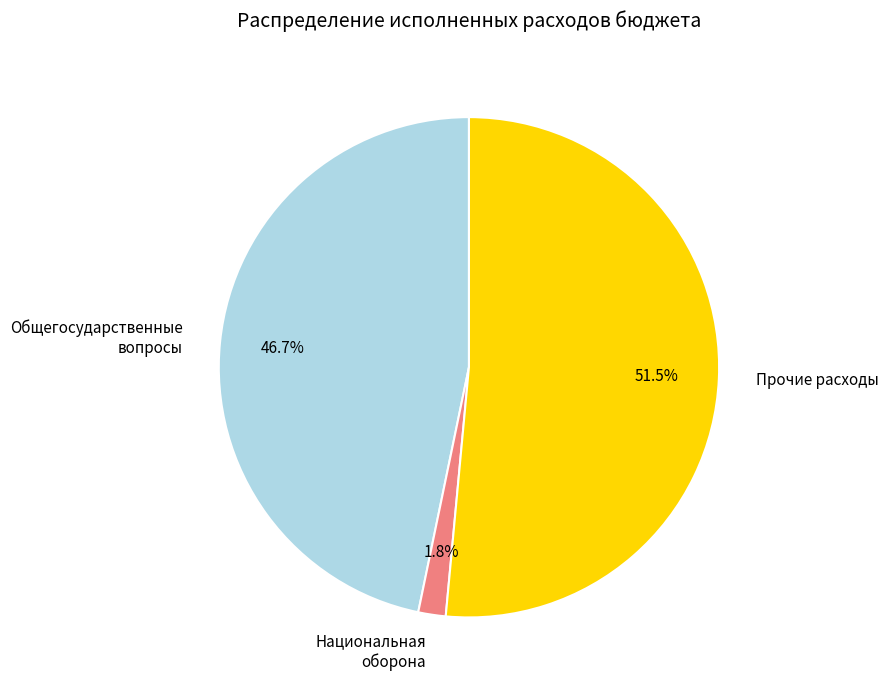

Which category has the biggest portion of the pie?

Прочие расходы